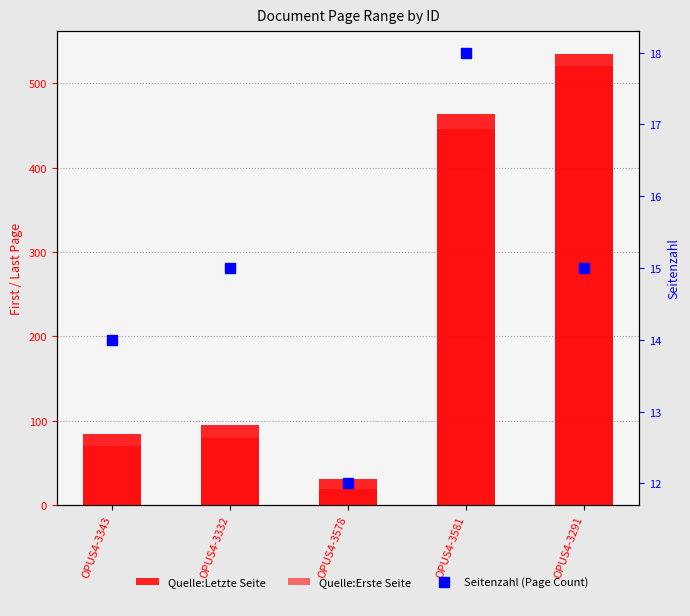

Which series has the largest total across all categories?

Quelle:Letzte Seite